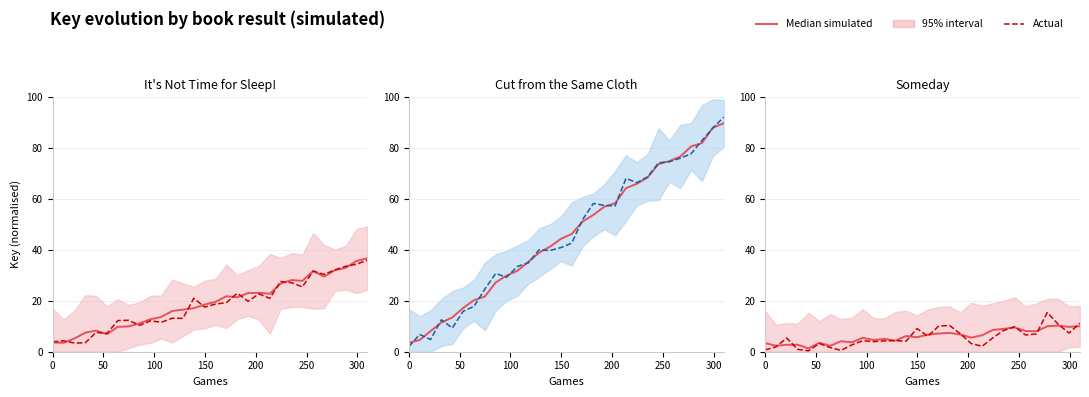

At which label is Median simulated closest to 5?

11